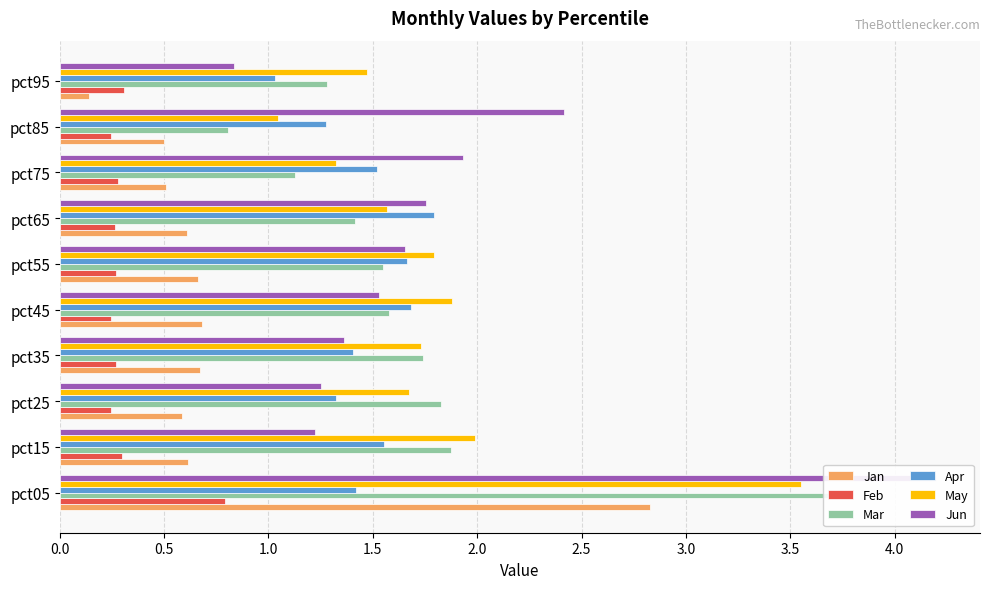

Between pct35 and pct15, which is larger?

pct35